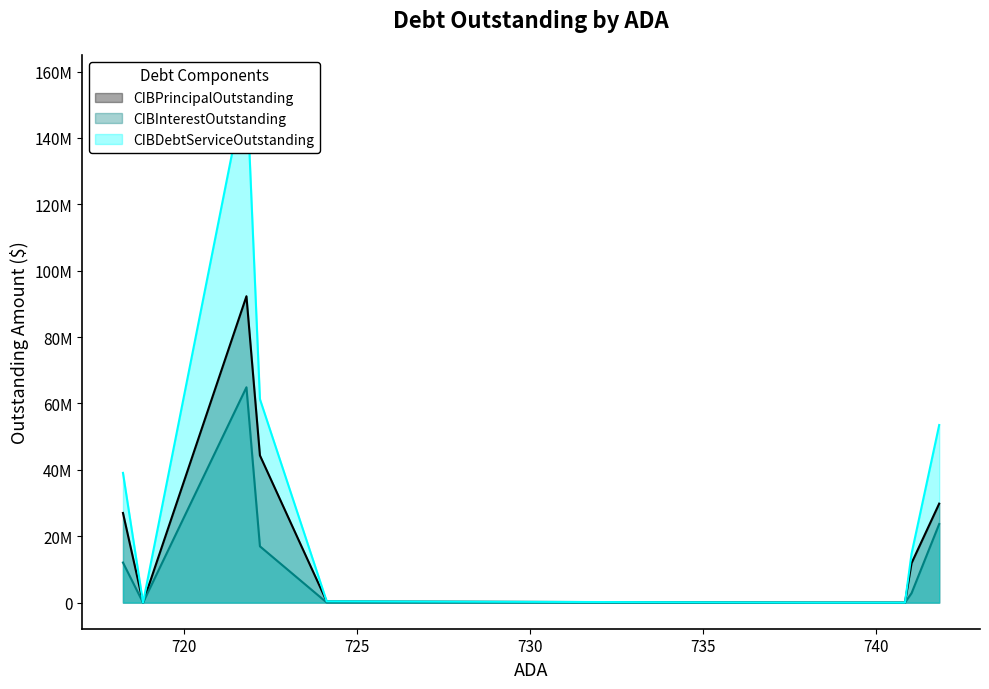

At which category does CIBInterestOutstanding reach its first local peak?

Highland Park ISDb